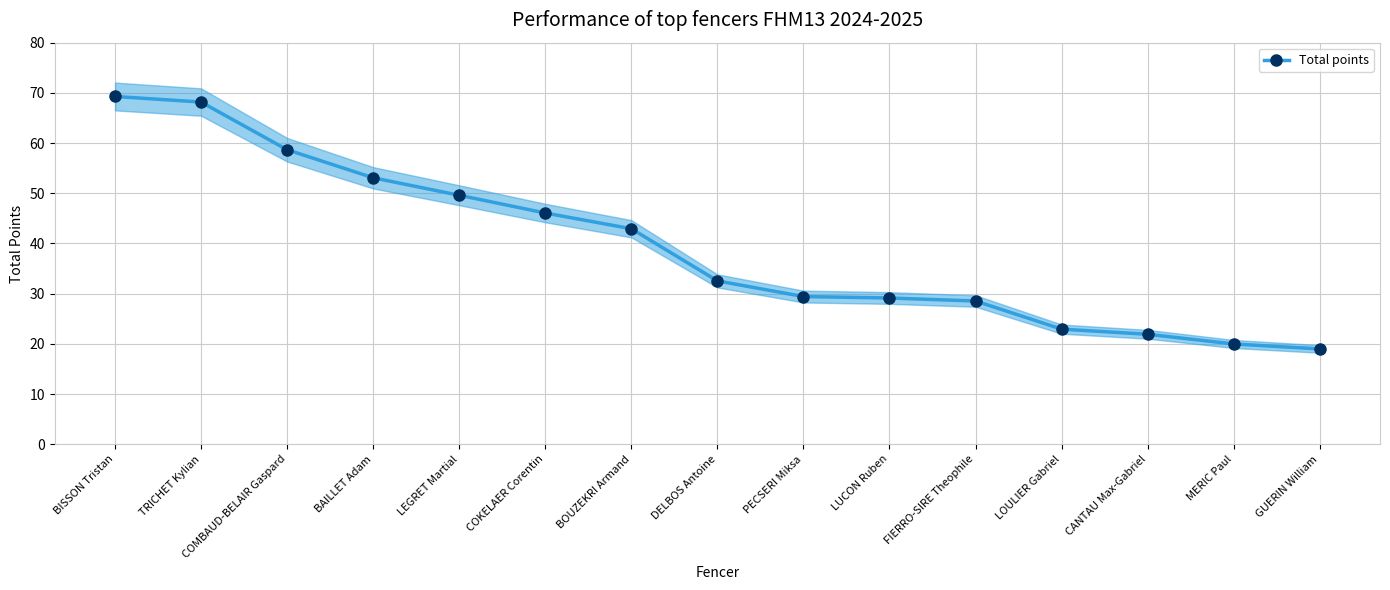

What is the label of the 11th point from the left?

FIERRO-SIRE Theophile